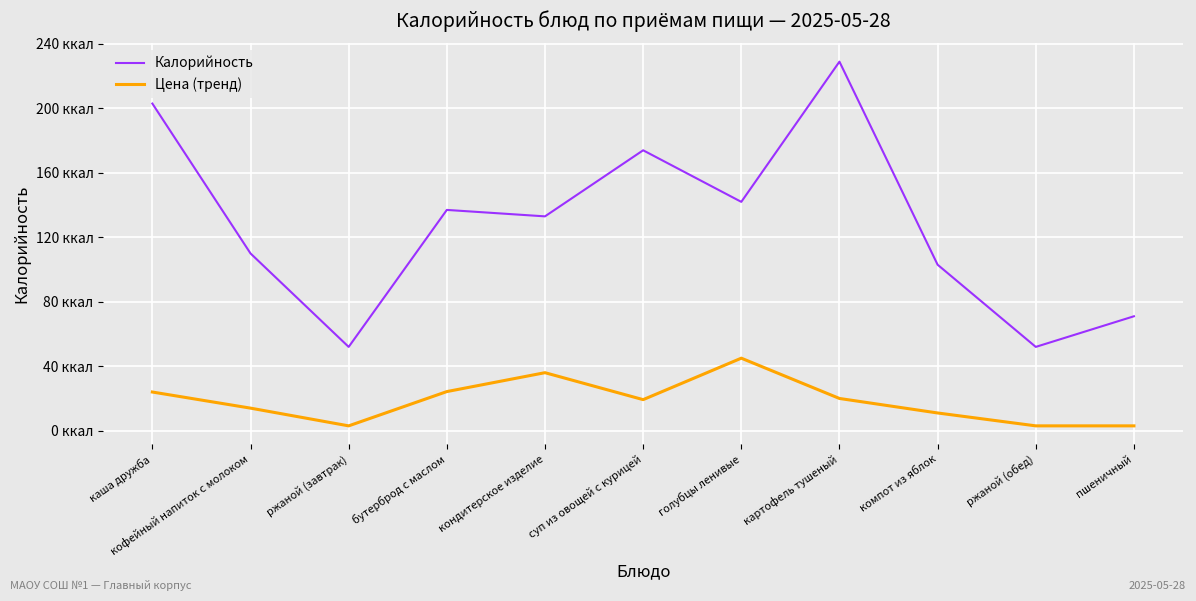

Which series has the widest spread of values?

Калорийность